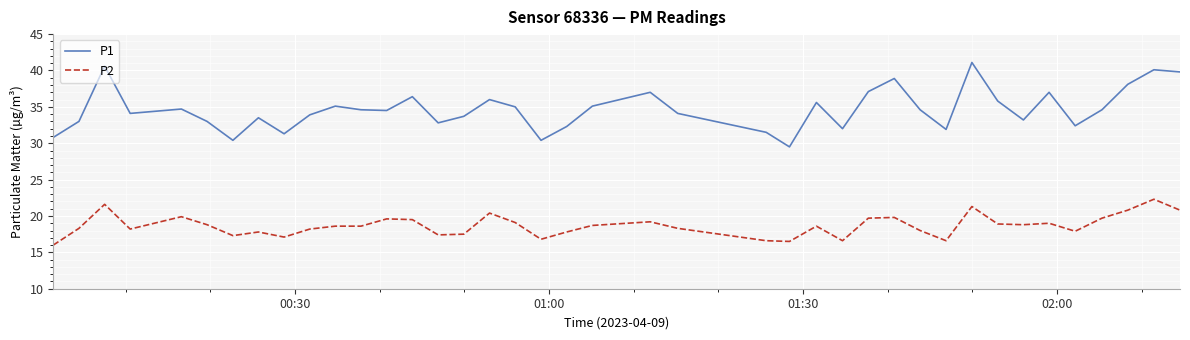

What is the greatest value displayed?

41.1